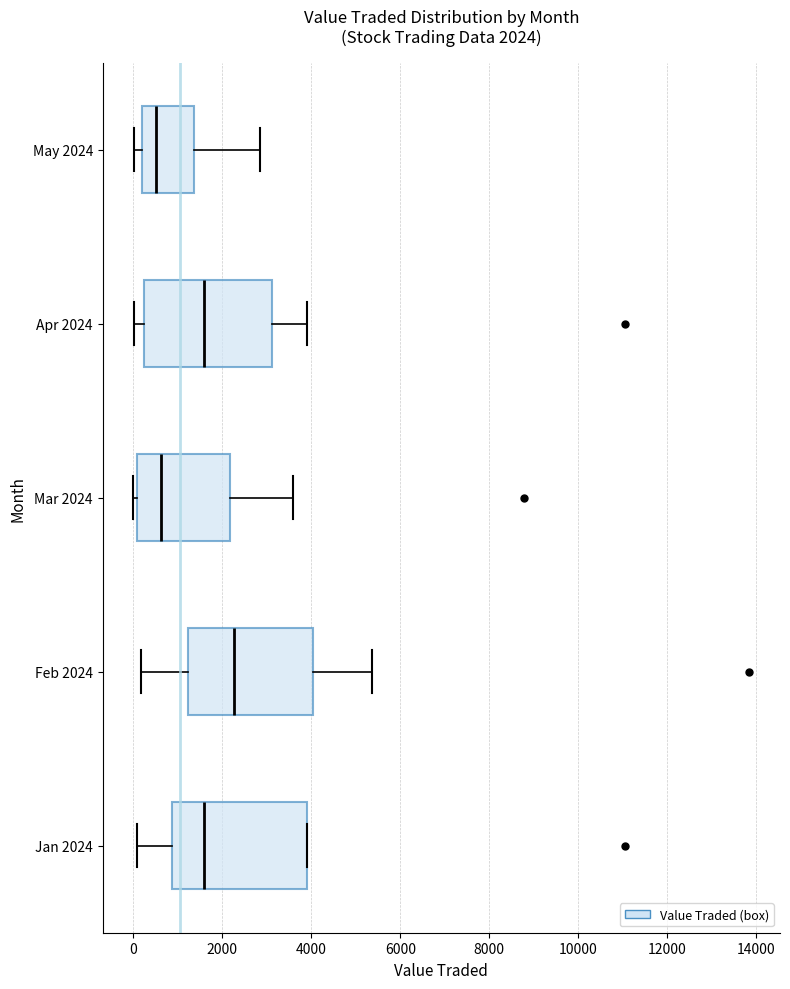

Which box has the furthest to the right median line?

Feb 2024